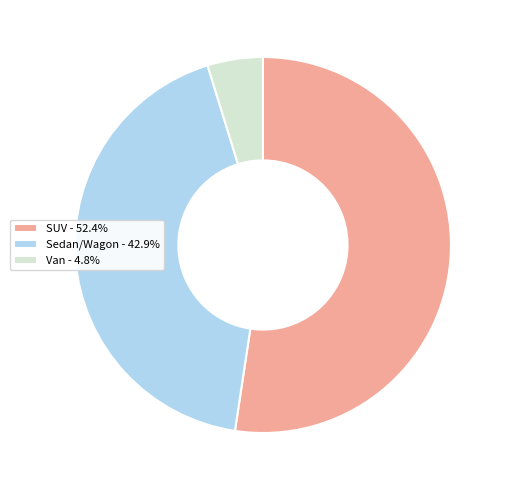

Approximately how many times larger is the value at SUV - 52.4% compared to Van - 4.8%?

11.0